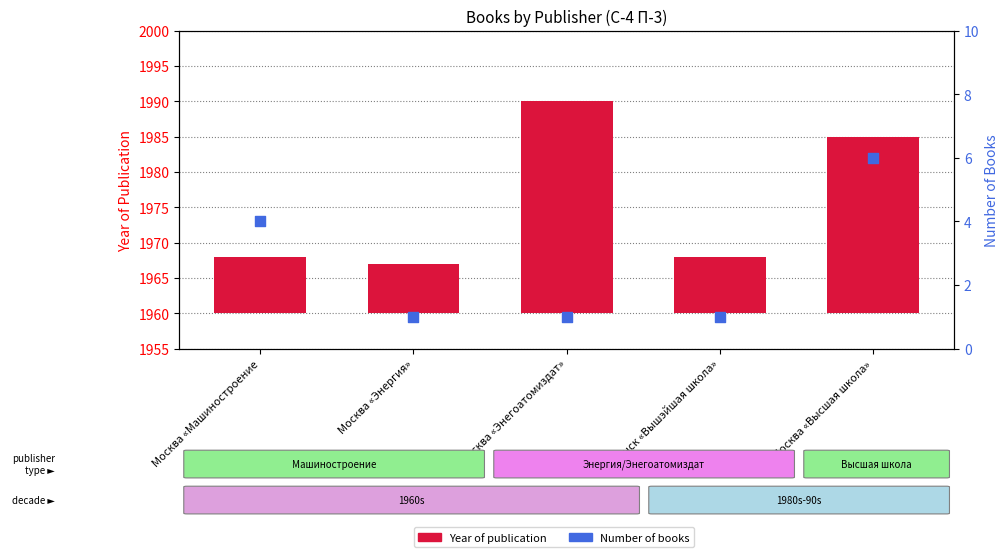

Which series has the largest total across all categories?

Year of publication